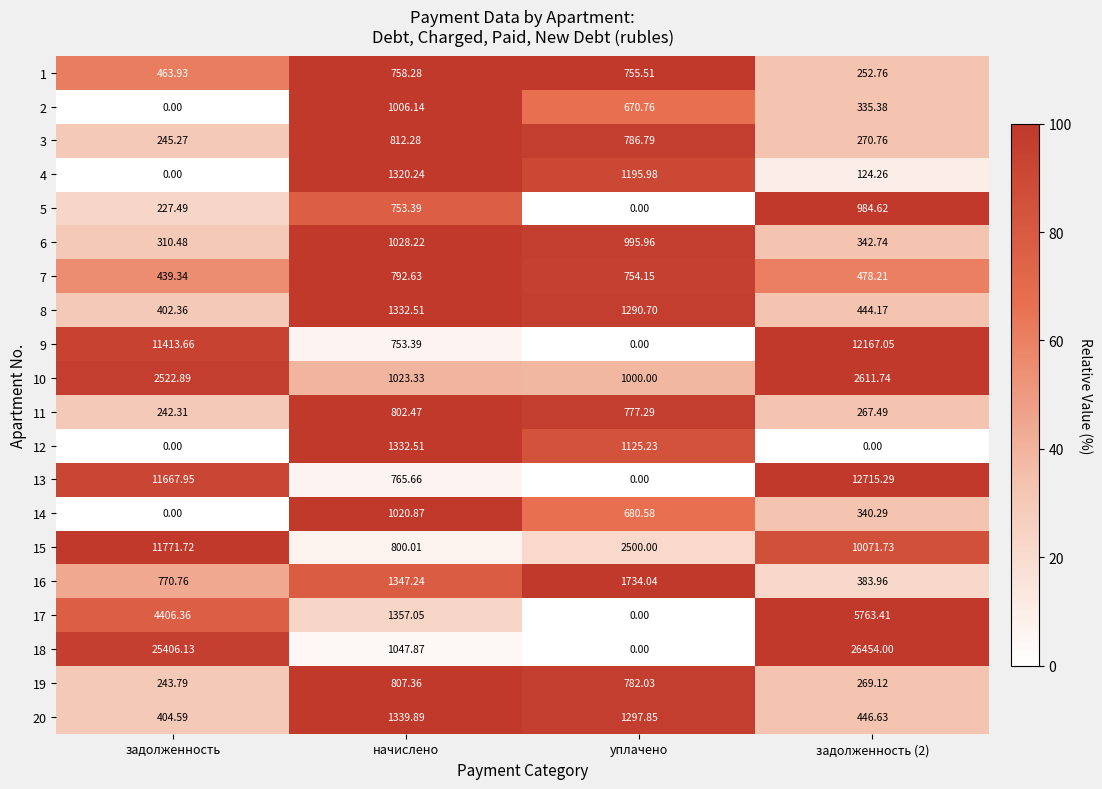

Where is 9 nearest to the value 6083?

начислено